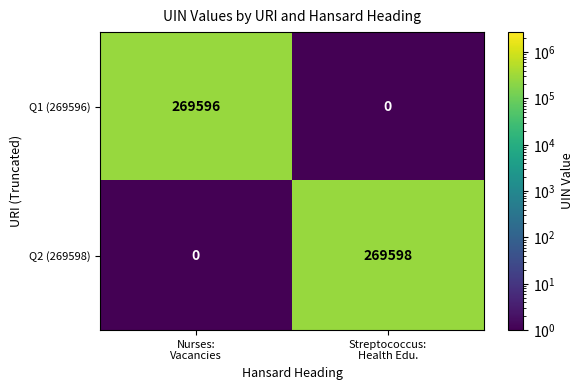

Which series has the widest spread of values?

Q2 (269598)